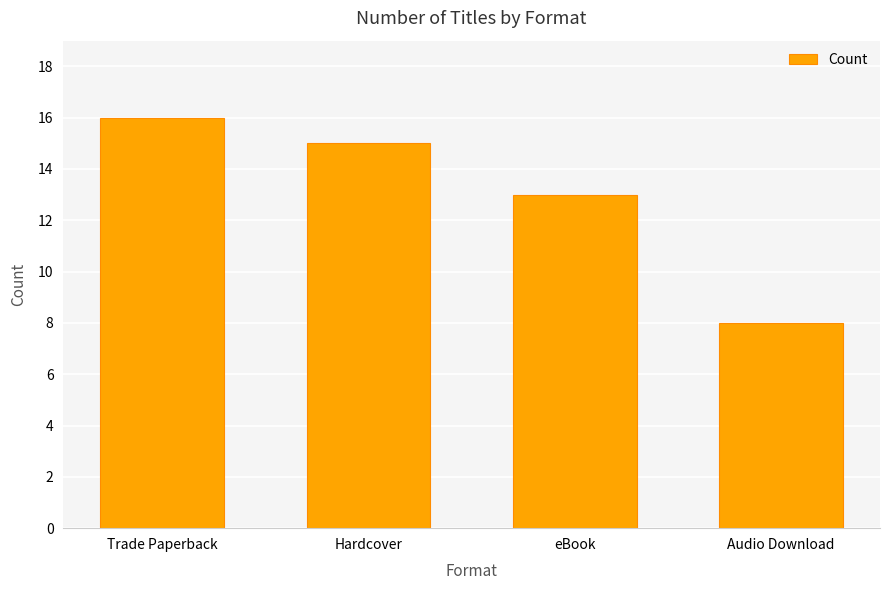

What position from the right is eBook?

2